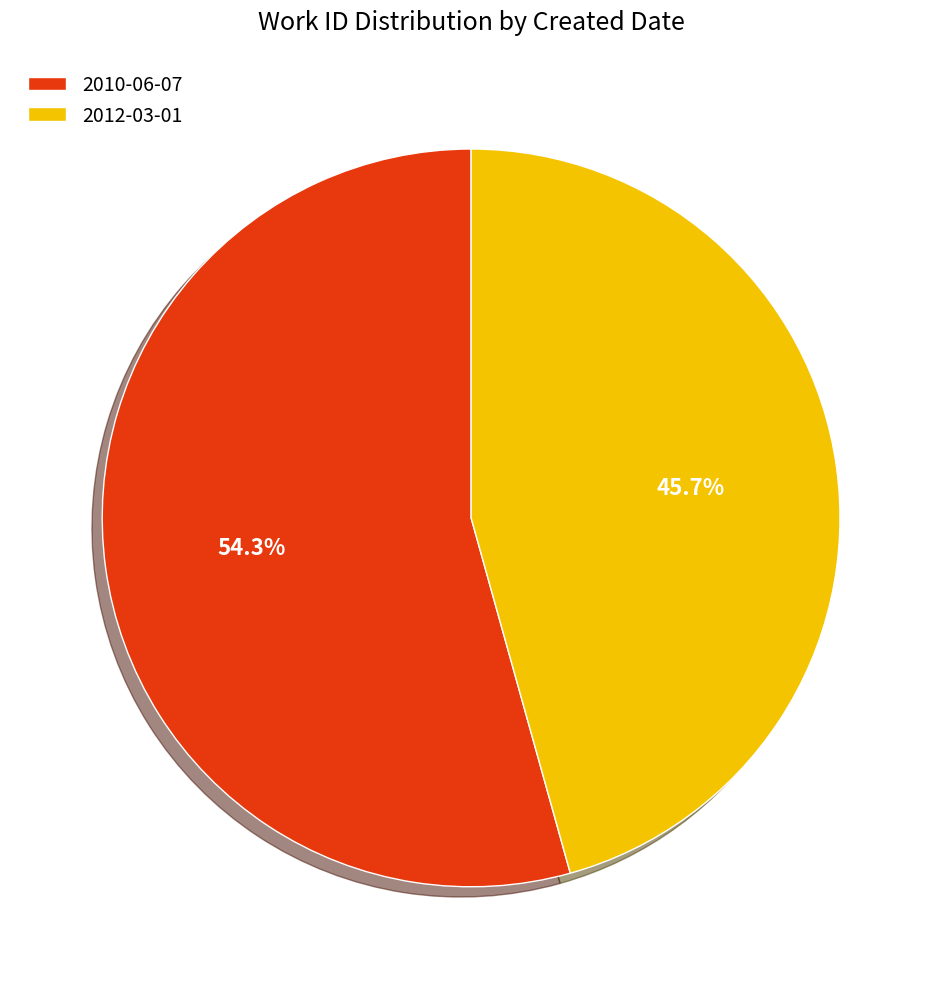

Which slice is the largest?

2010-06-07